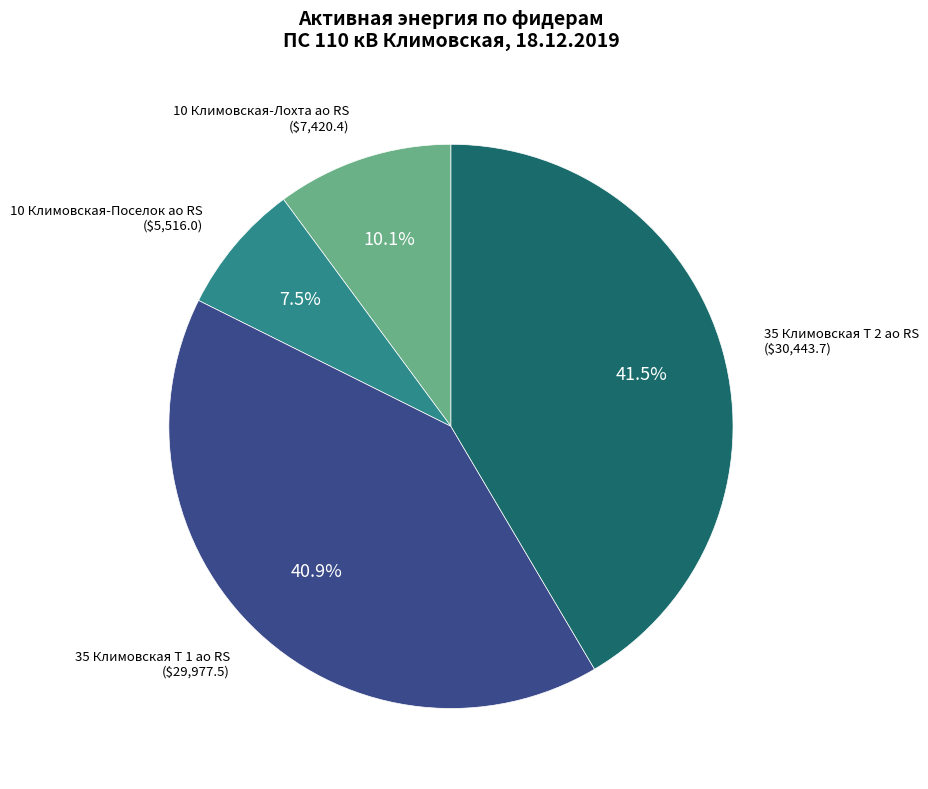

Rank the categories by value from highest to lowest.

35 Климовская Т 2 ао RS, 35 Климовская Т 1 ао RS, 10 Климовская-Лохта ао RS, 10 Климовская-Поселок ао RS